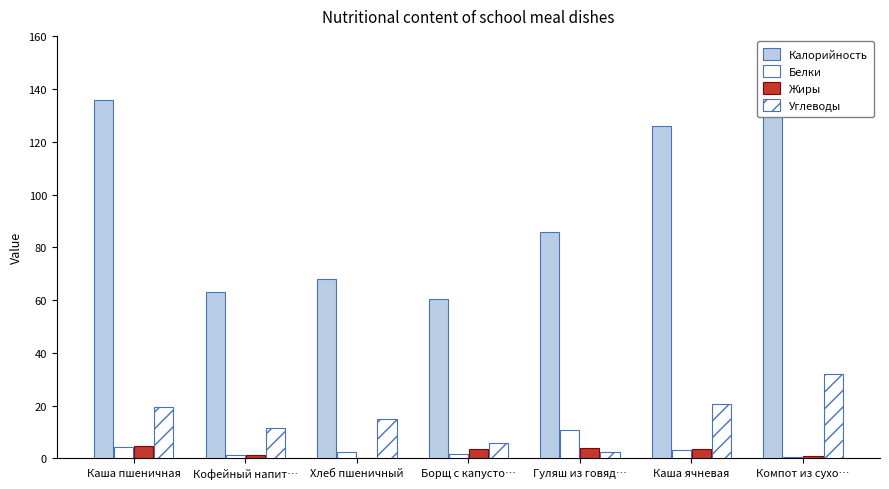

Count the number of categories in the chart.

7